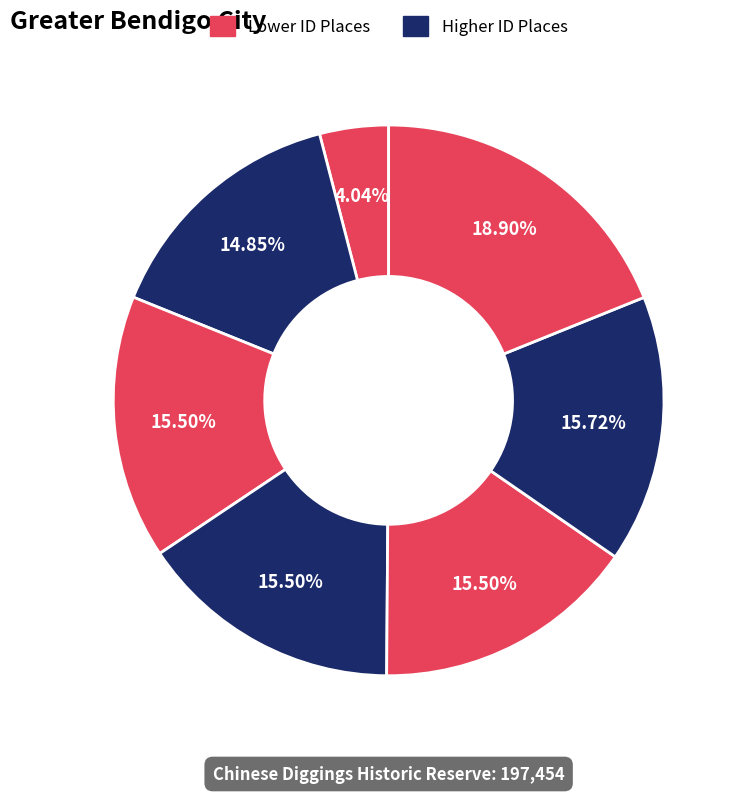

Count the number of slices in the pie.

7